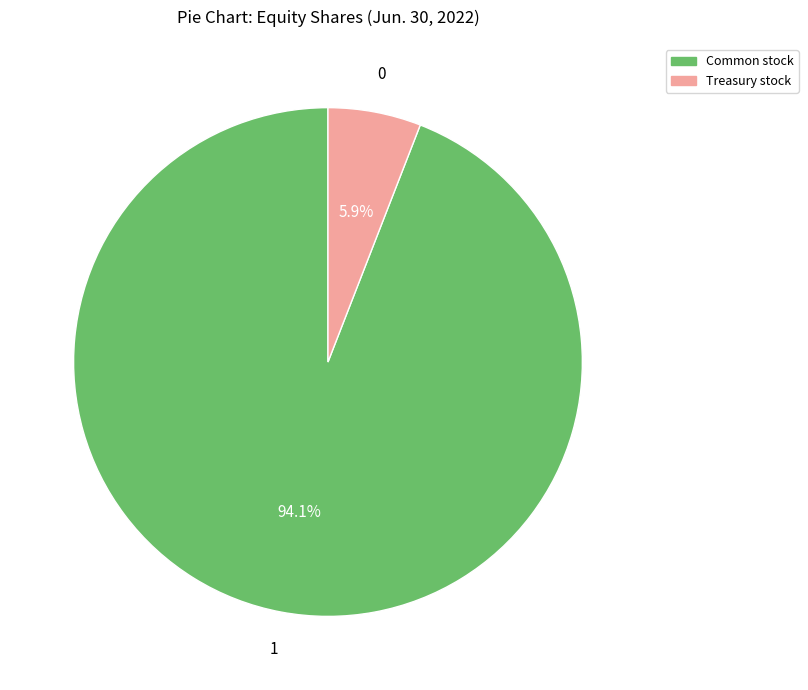

Which category has the smallest portion of the pie?

Treasury stock